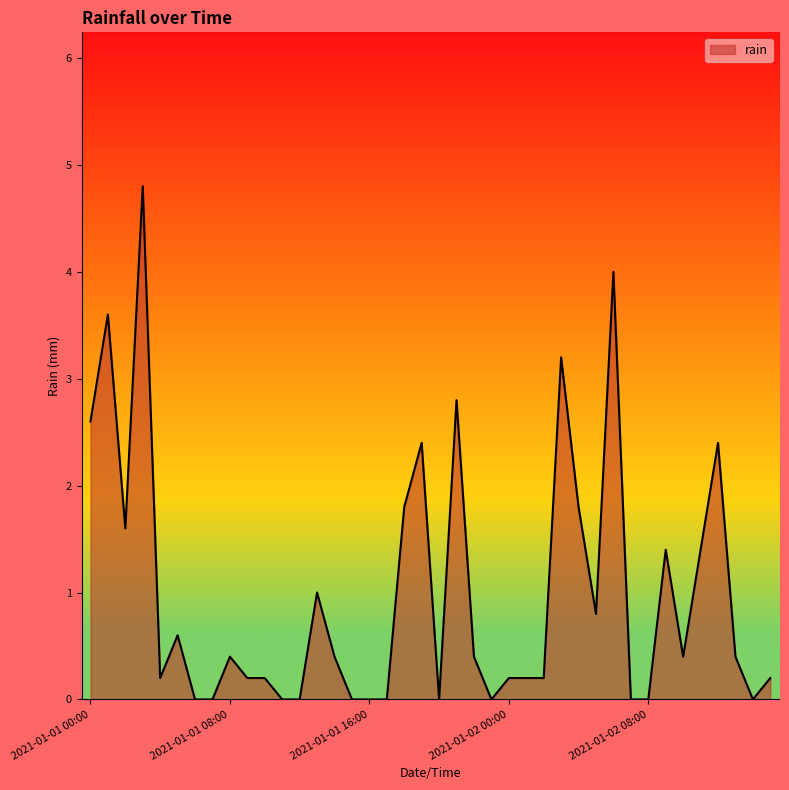

Reading left to right, list all the values displayed in this chart.

2.6	3.6	1.6	4.8	0.2	0.6	0.0	0.0	0.4	0.2	0.2	0.0	0.0	1.0	0.4	0.0	0.0	0.0	1.8	2.4	0.0	2.8	0.4	0.0	0.2	0.2	0.2	3.2	1.8	0.8	4.0	0.0	0.0	1.4	0.4	1.4	2.4	0.4	0.0	0.2